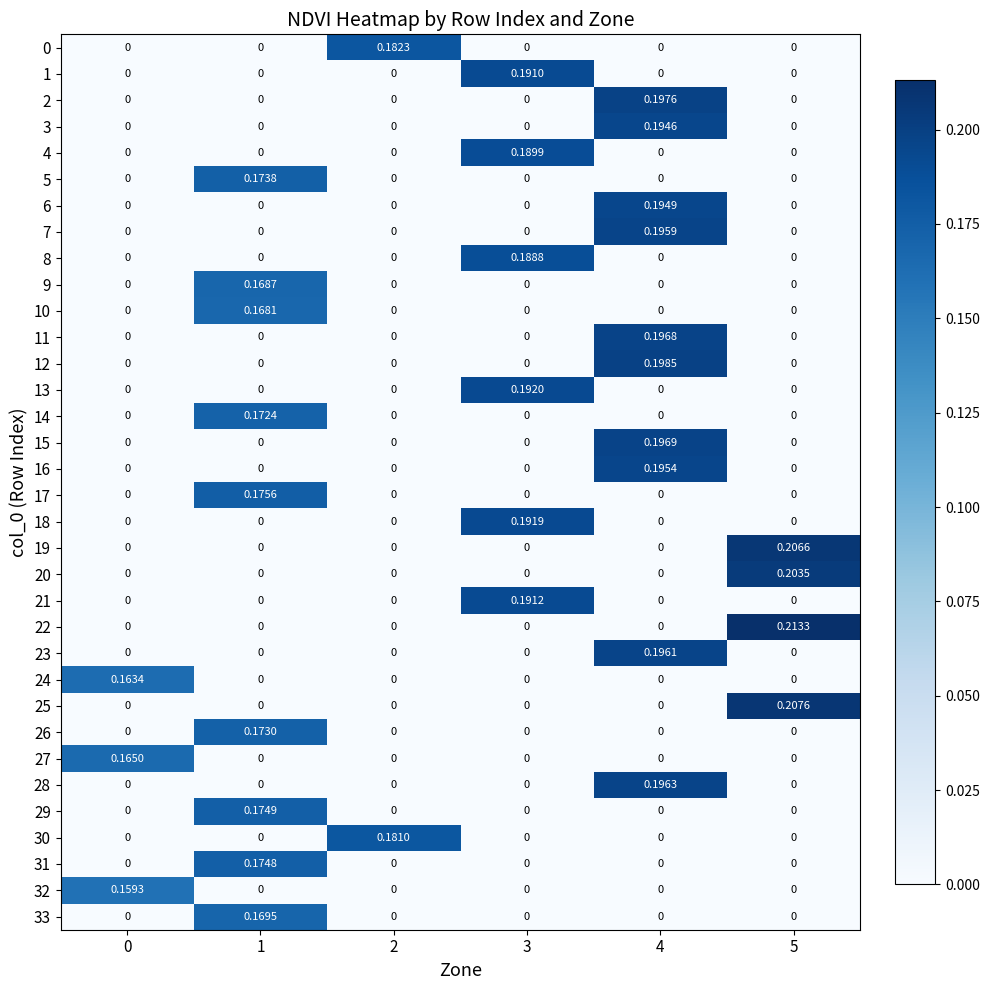

How many distinct data groups are displayed?

34